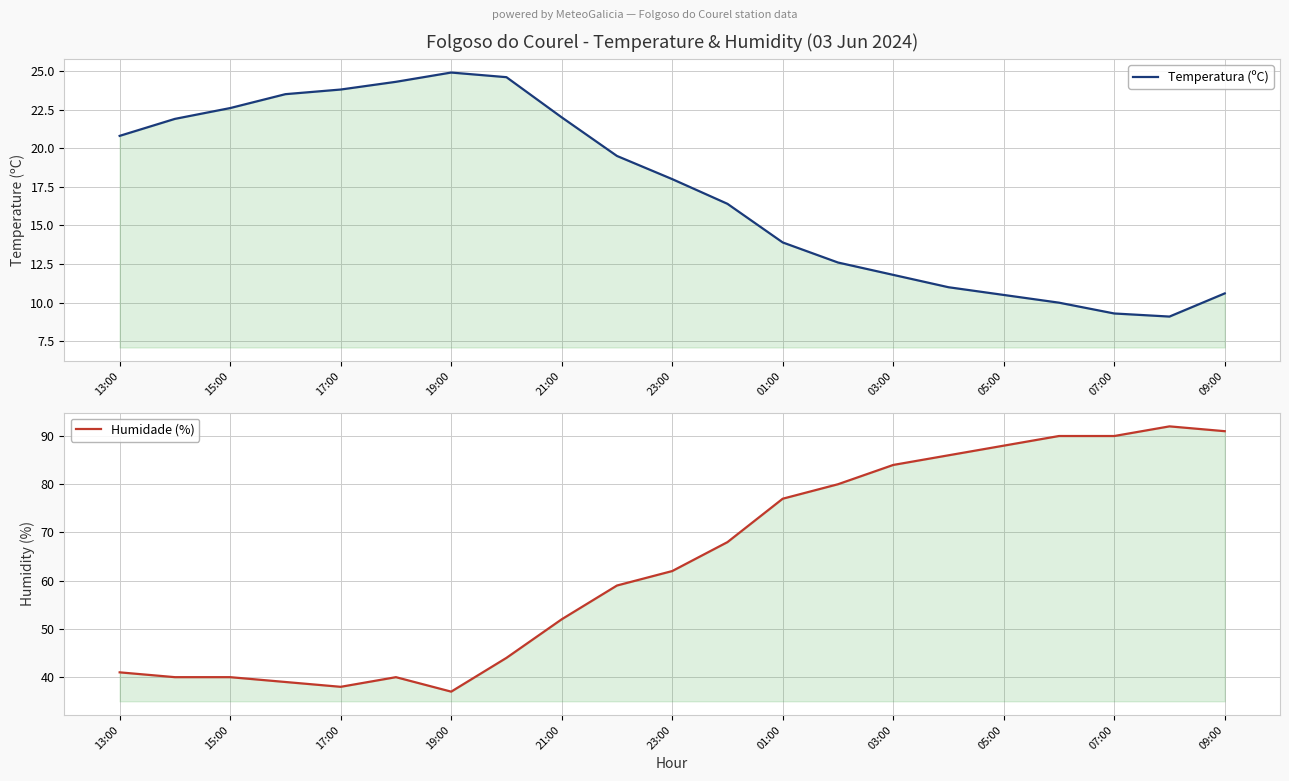

True or false: Temperatura (ºC) has more than 1 points higher than both neighbors.

False